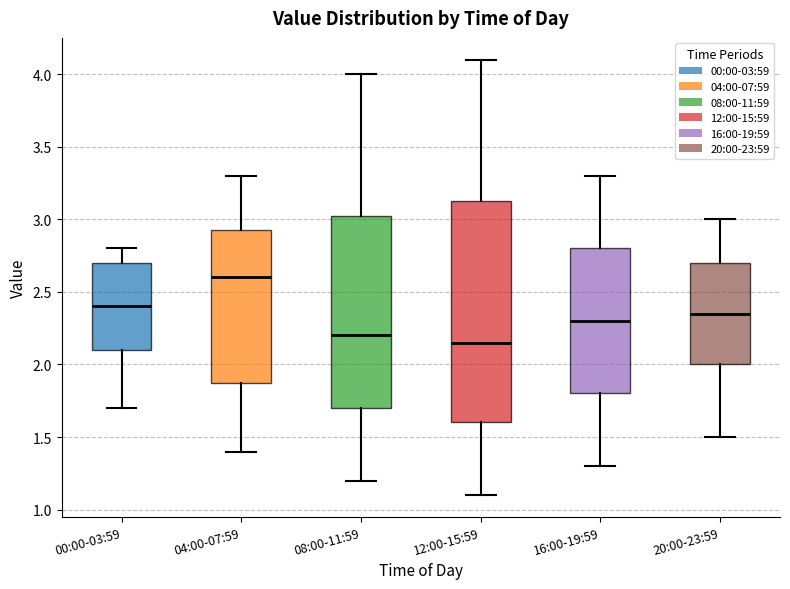

Which box is the tallest, from its lower edge to its upper edge?

12:00-15:59